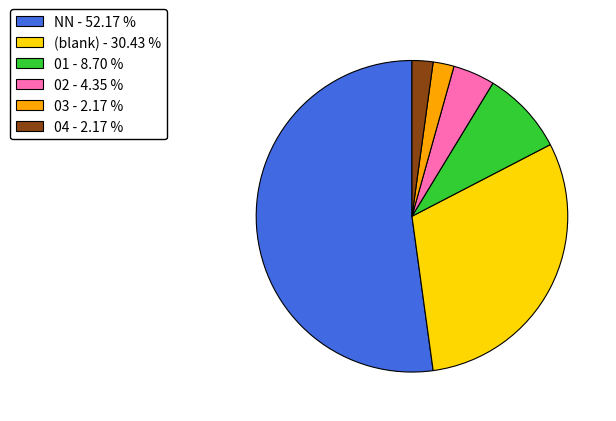

Is there a majority slice in this chart?

Yes